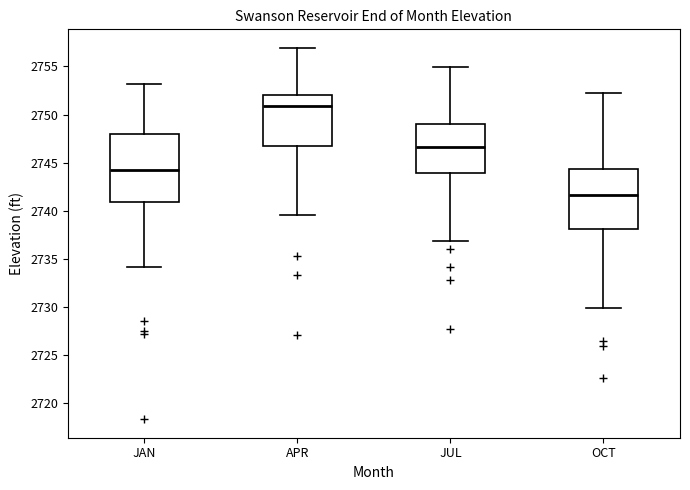

Which box has the lowest median line?

OCT